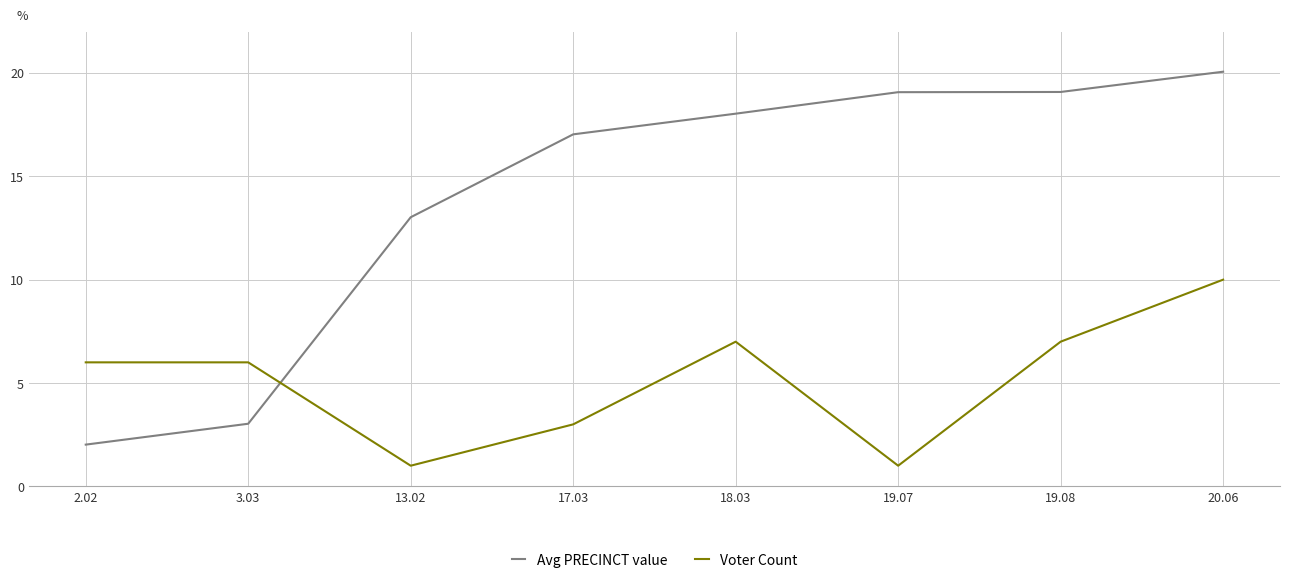

Rank the series by their average value, from highest to lowest.

Avg PRECINCT value, Voter Count